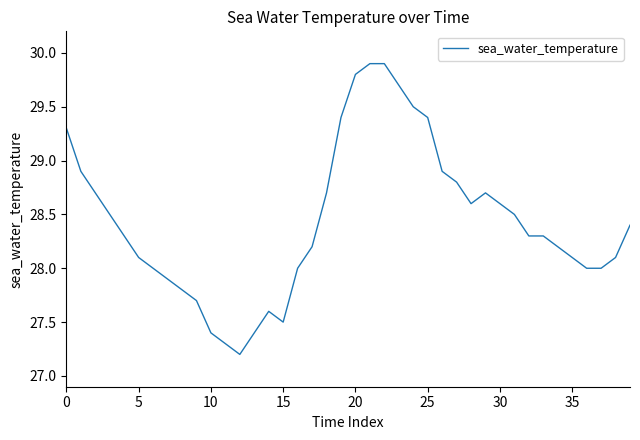

Reading left to right, extract all data points from this chart.

29.3	28.9	28.7	28.5	28.3	28.1	28.0	27.9	27.8	27.7	27.4	27.3	27.2	27.4	27.6	27.5	28.0	28.2	28.7	29.4	29.8	29.9	29.9	29.7	29.5	29.4	28.9	28.8	28.6	28.7	28.6	28.5	28.3	28.3	28.2	28.1	28.0	28.0	28.1	28.4